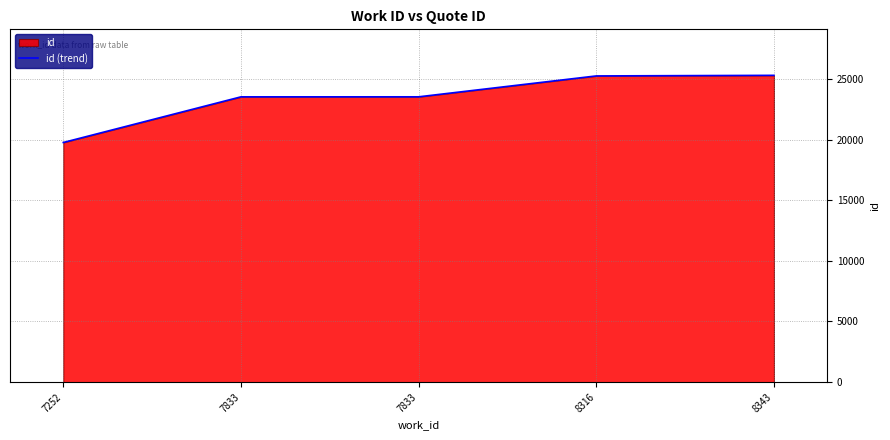

What is the difference between the maximum and minimum values?

5537